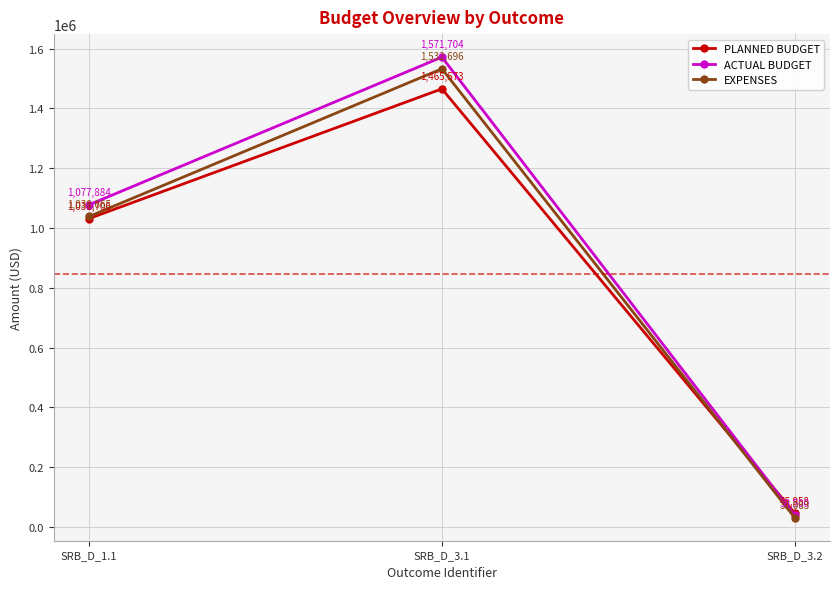

How many series are shown in this chart?

3